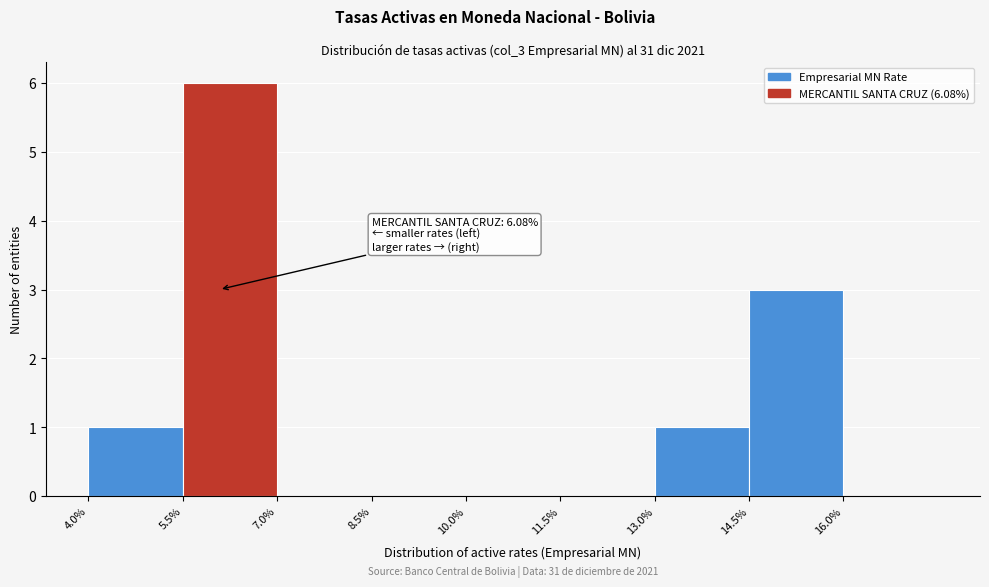

Over which range of the x-axis is the bar tallest?

5.5 to 7.0